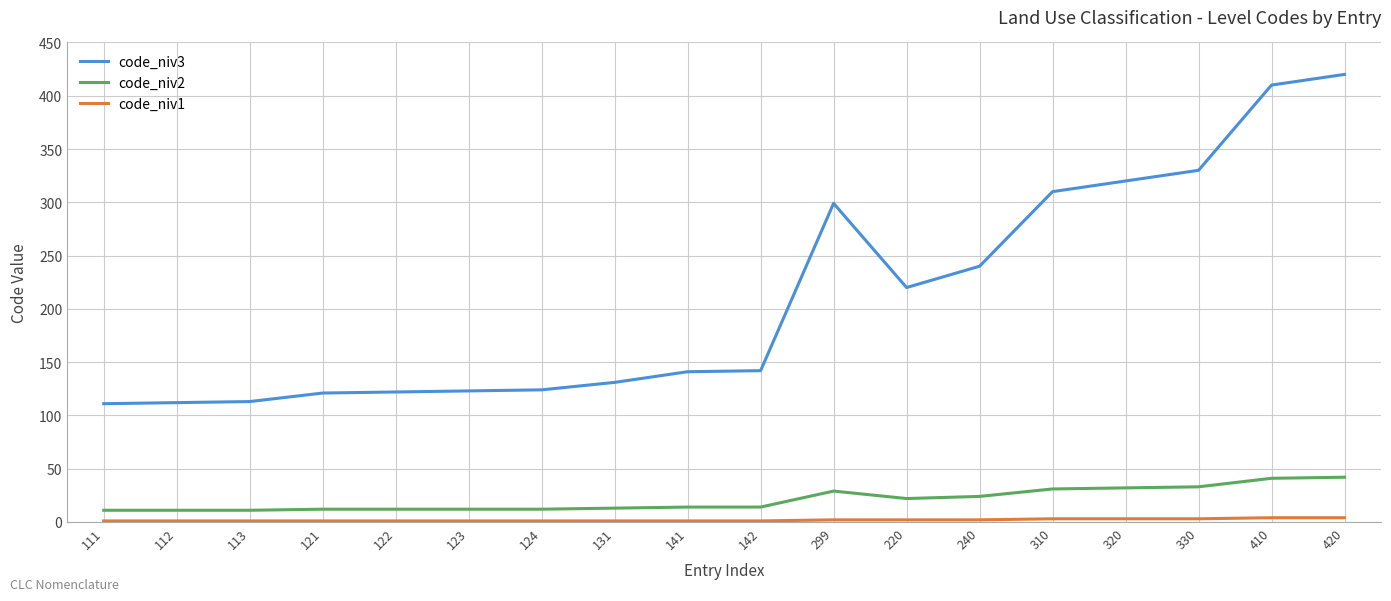

Which series has the largest range (max minus min)?

code_niv3